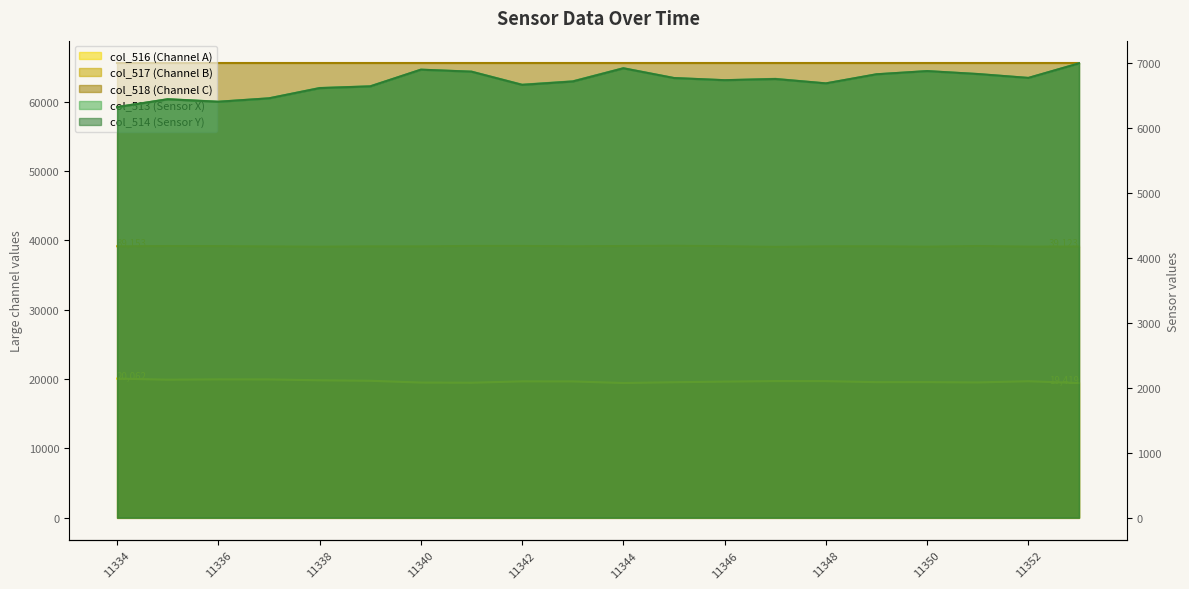

How many data points in col_517 are above 39162?

9